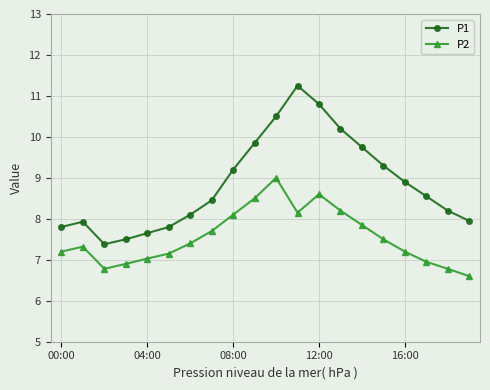

What are all the series names shown in the legend?

P1, P2